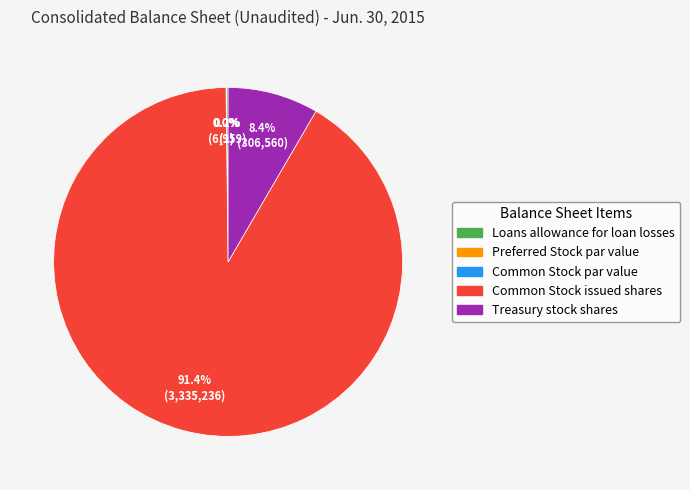

What percentage is the Common Stock issued shares slice, to the nearest percent?

91%